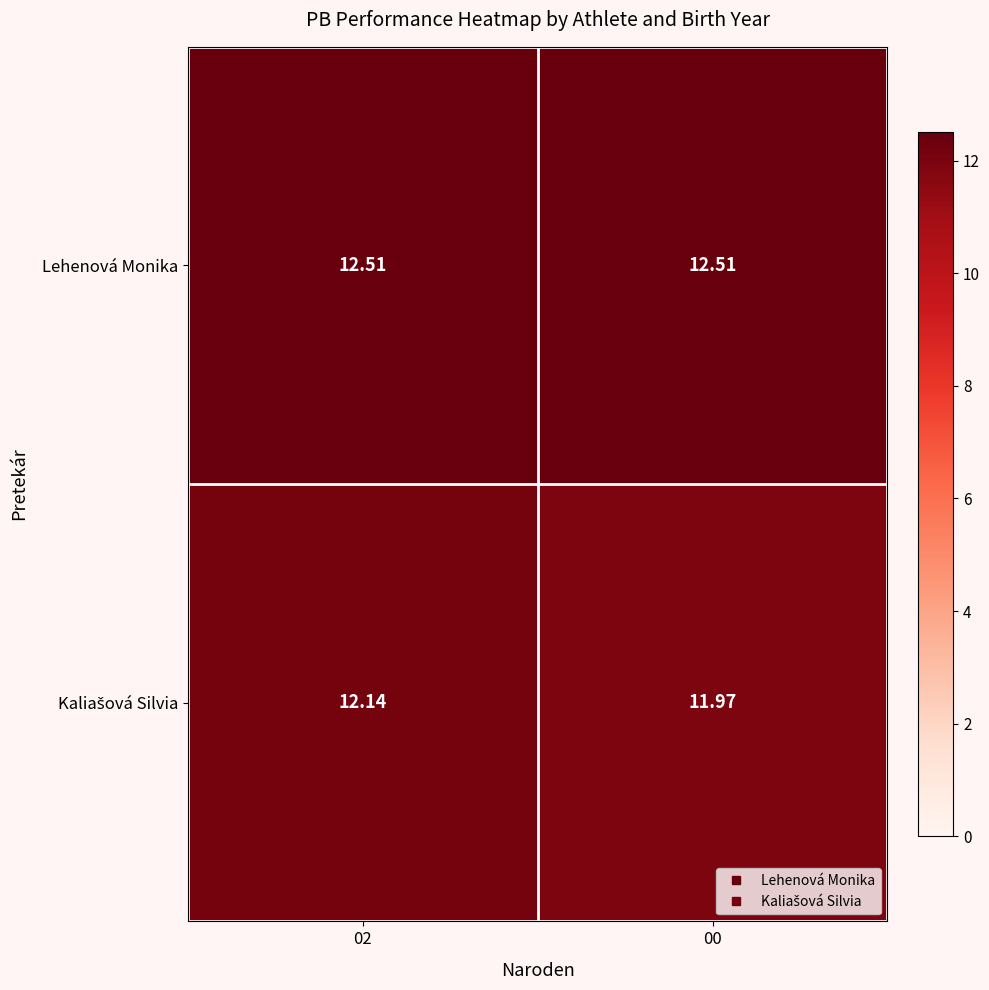

Which series has the largest total across all categories?

Lehenová Monika